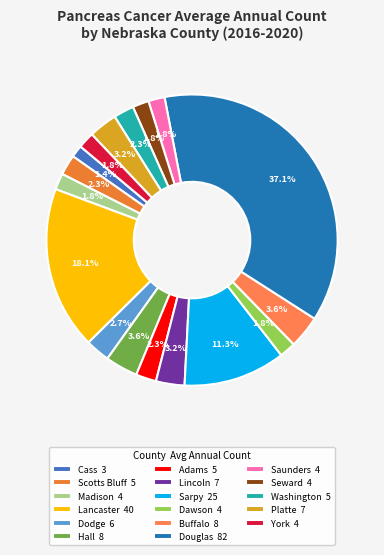

Count the number of slices in the pie.

17